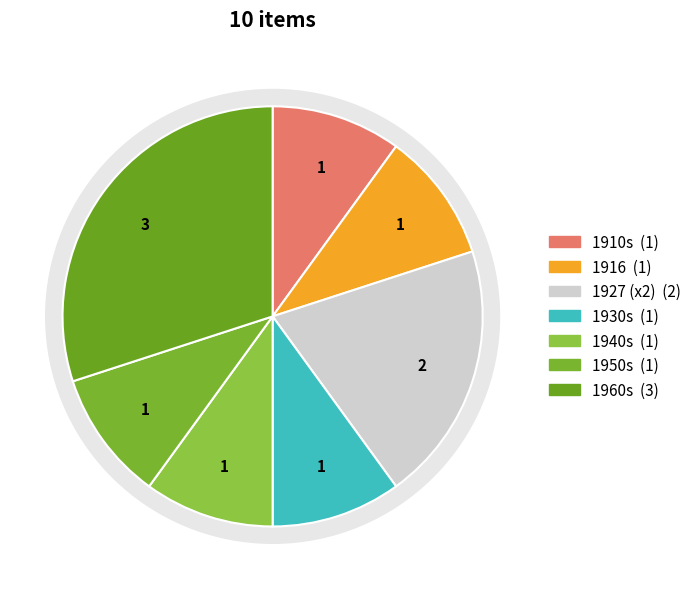

To the nearest percent, what is the combined percentage of 1910/1919 and 1960/1969?

40%